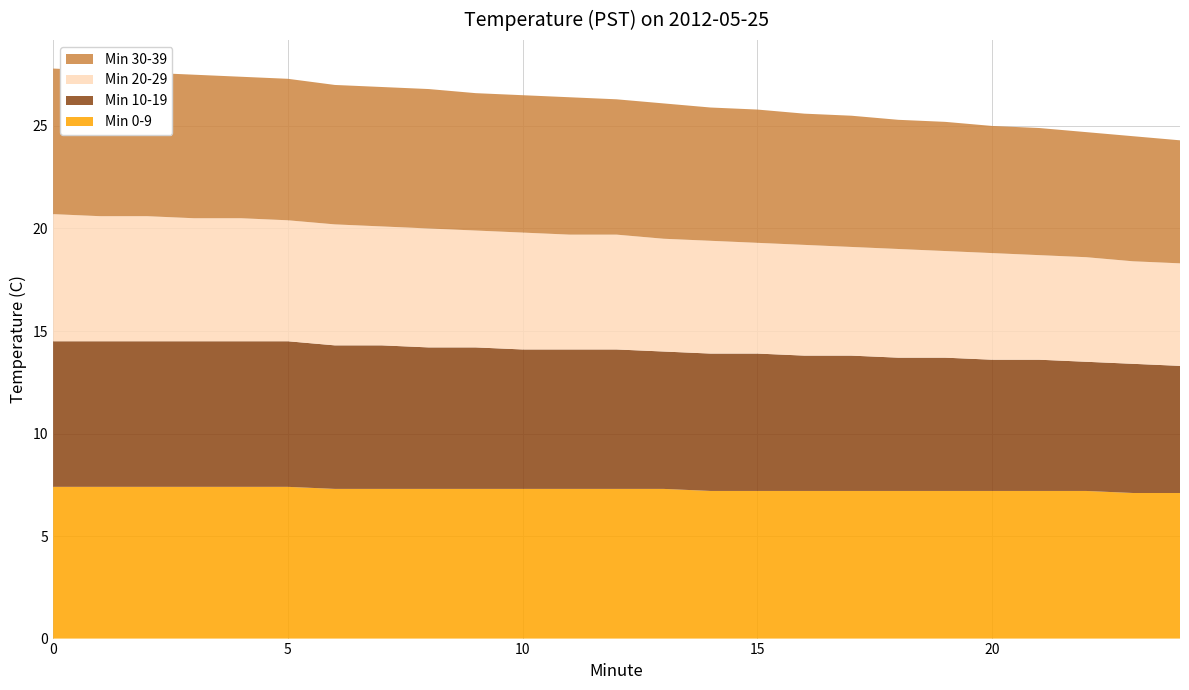

Reading right to left, extract all data points from this chart.

Min 0-9: 24=7.1	23=7.1	22=7.2	21=7.2	20=7.2	19=7.2	18=7.2	17=7.2	16=7.2	15=7.2	14=7.2	13=7.3	12=7.3	11=7.3	10=7.3	9=7.3	8=7.3	7=7.3	6=7.3	5=7.4	4=7.4	3=7.4	2=7.4	1=7.4	0=7.4
Min 10-19: 24=6.2	23=6.3	22=6.3	21=6.4	20=6.4	19=6.5	18=6.5	17=6.6	16=6.6	15=6.7	14=6.7	13=6.7	12=6.8	11=6.8	10=6.8	9=6.9	8=6.9	7=7.0	6=7.0	5=7.1	4=7.1	3=7.1	2=7.1	1=7.1	0=7.1
Min 20-29: 24=5.0	23=5.0	22=5.1	21=5.1	20=5.2	19=5.2	18=5.3	17=5.3	16=5.4	15=5.4	14=5.5	13=5.5	12=5.6	11=5.6	10=5.7	9=5.7	8=5.8	7=5.8	6=5.9	5=5.9	4=6.0	3=6.0	2=6.1	1=6.1	0=6.2
Min 30-39: 24=6.0	23=6.1	22=6.1	21=6.2	20=6.2	19=6.3	18=6.3	17=6.4	16=6.4	15=6.5	14=6.5	13=6.6	12=6.6	11=6.7	10=6.7	9=6.7	8=6.8	7=6.8	6=6.8	5=6.9	4=6.9	3=7.0	2=7.0	1=7.1	0=7.1